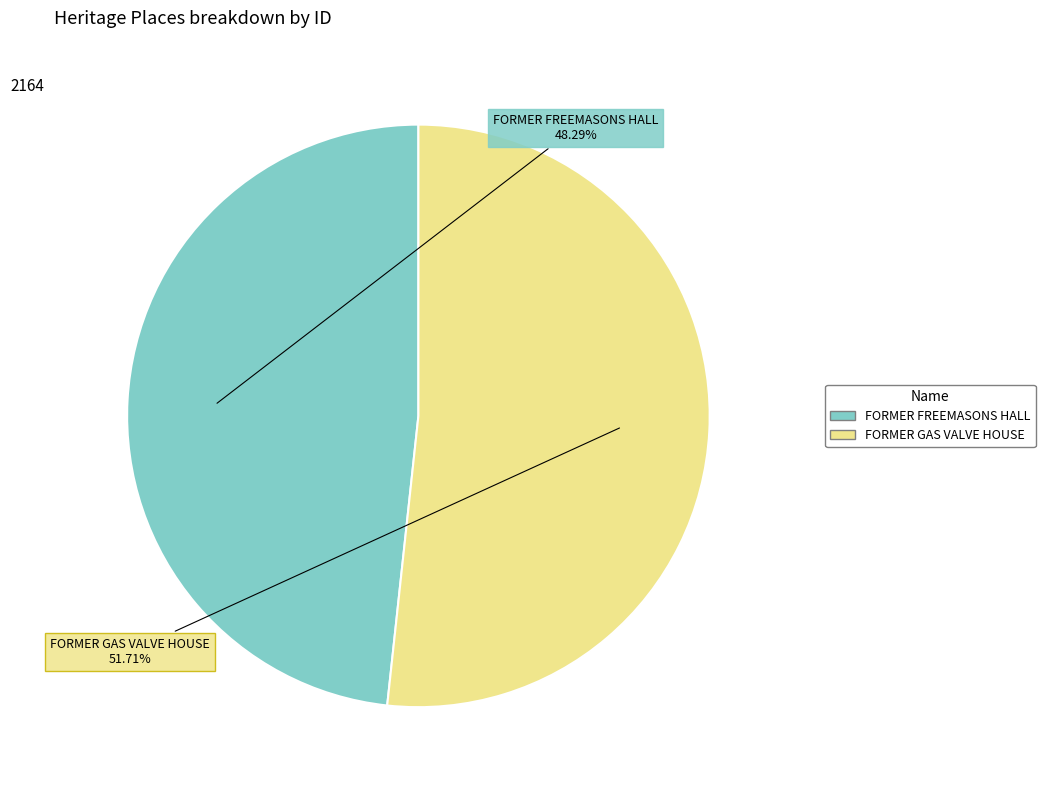

Which has a higher value, FORMER FREEMASONS HALL or FORMER GAS VALVE HOUSE?

FORMER GAS VALVE HOUSE